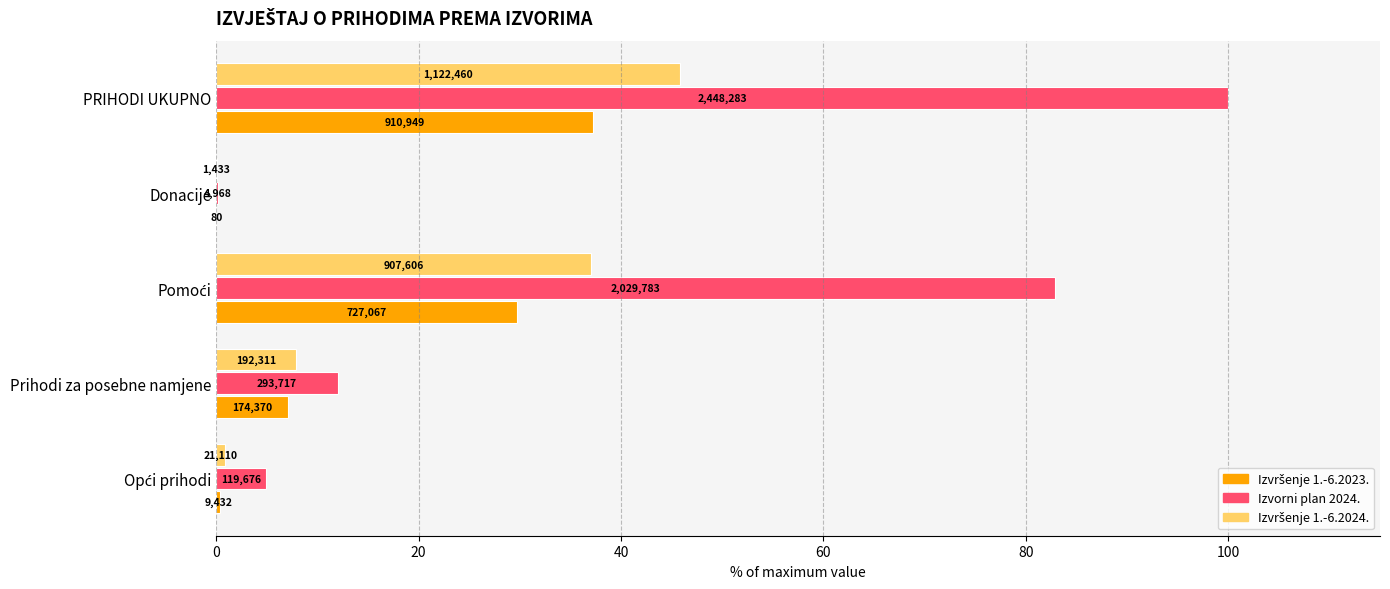

What is the difference between the maximum and second lowest values in the Izvršenje 1.-6.2023. series?

36.8